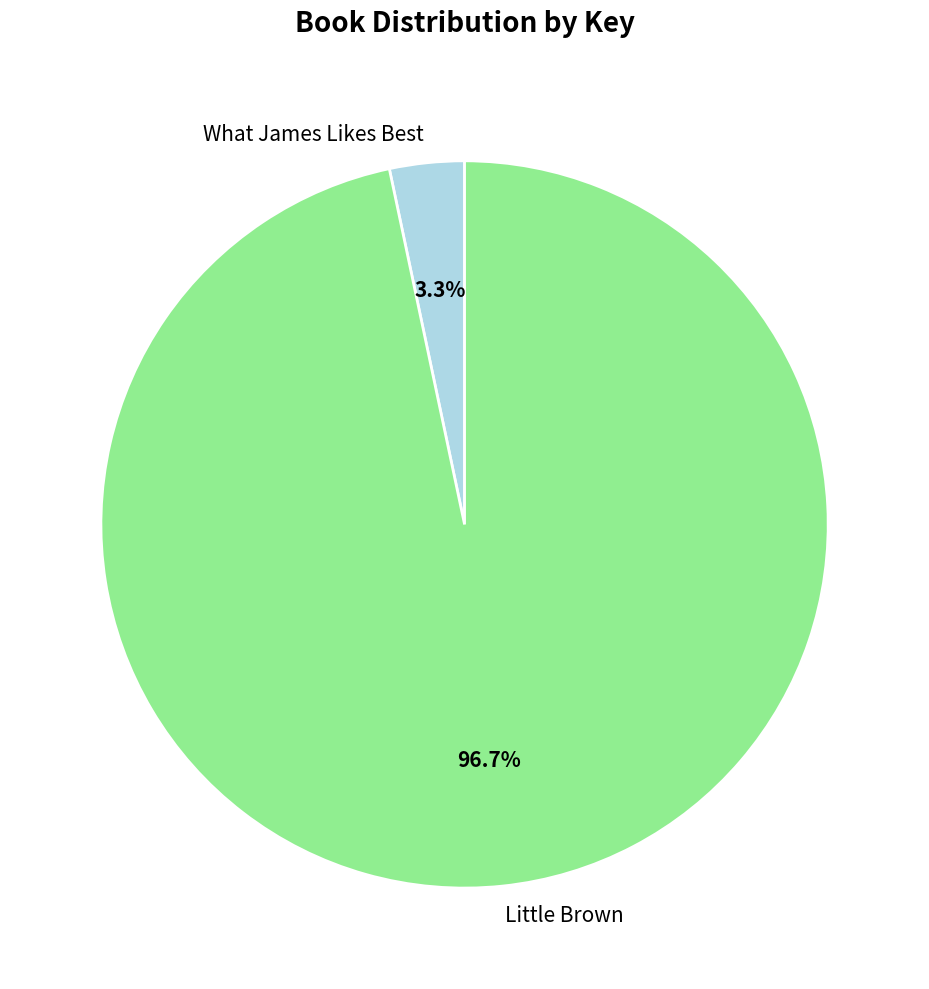

Does Little Brown account for over 50% of the chart?

Yes